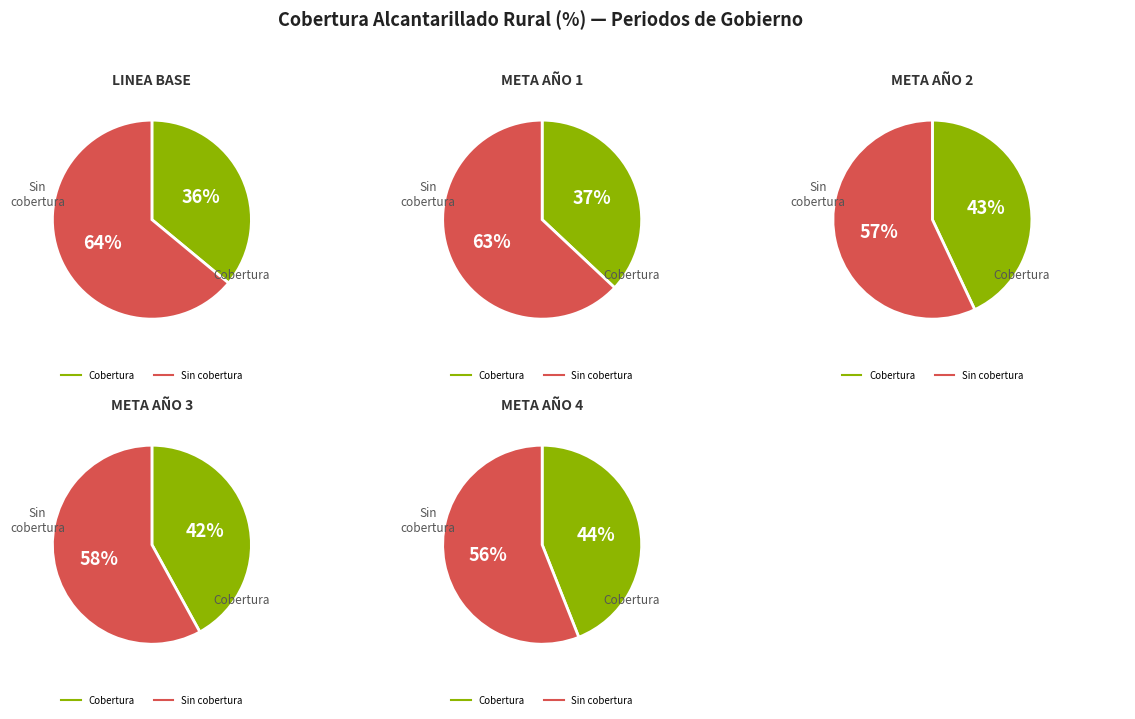

Is it true that META AÑO 4 is 22% of the pie?

True